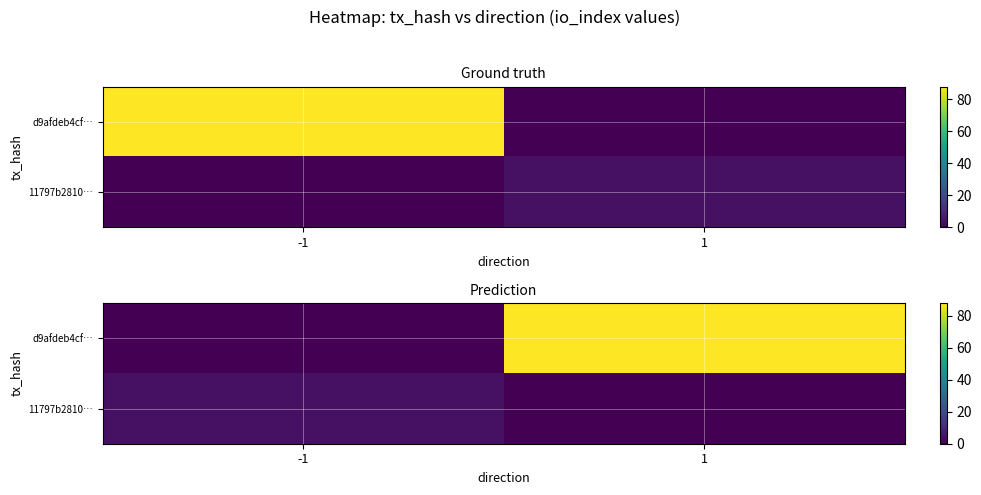

What is the spread (max minus min) of values at 1?

88